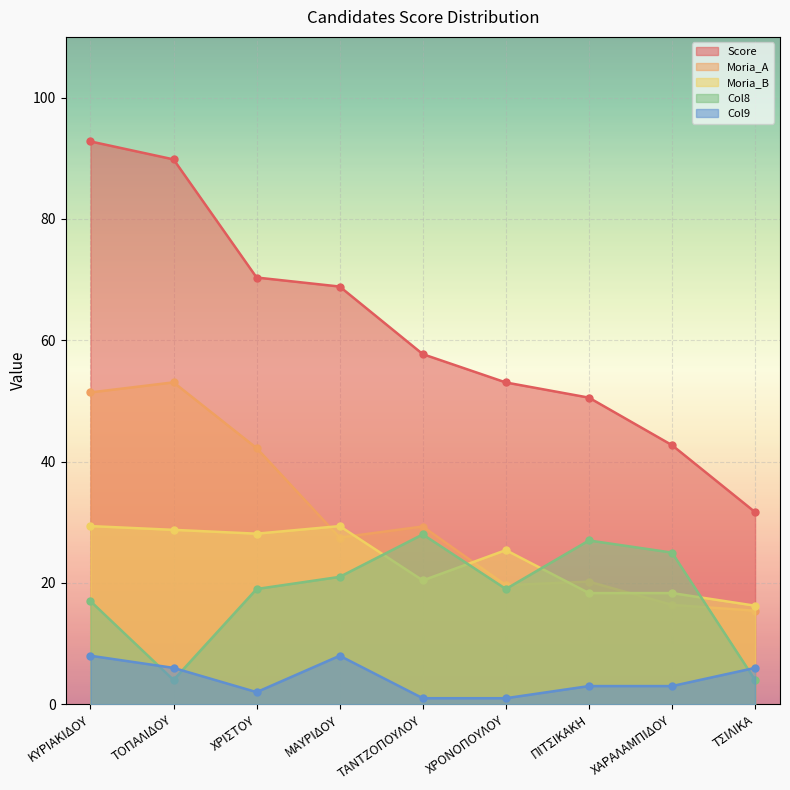

The value of Score at ΧΡΙΣΤΟΥ is 70.3. True or false?

True